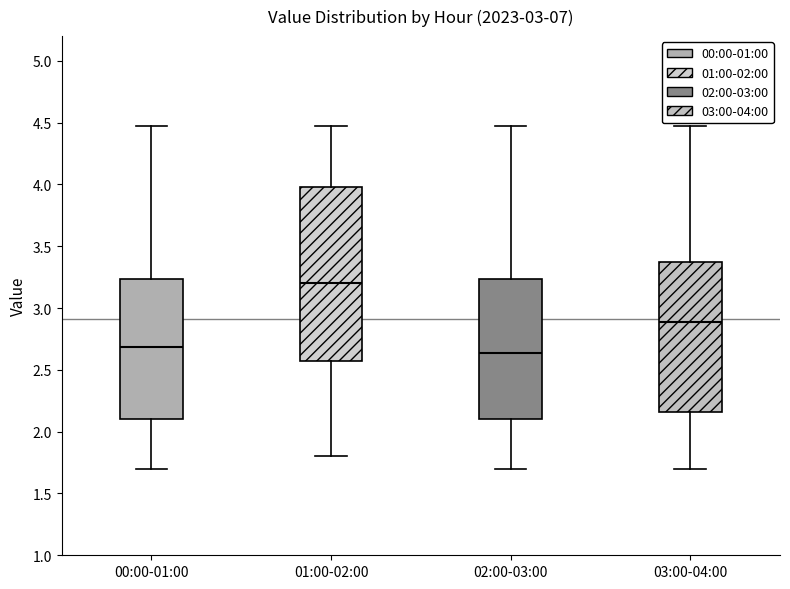

Comparing the boxes themselves (not the whiskers), which one is the tallest?

01:00-02:00